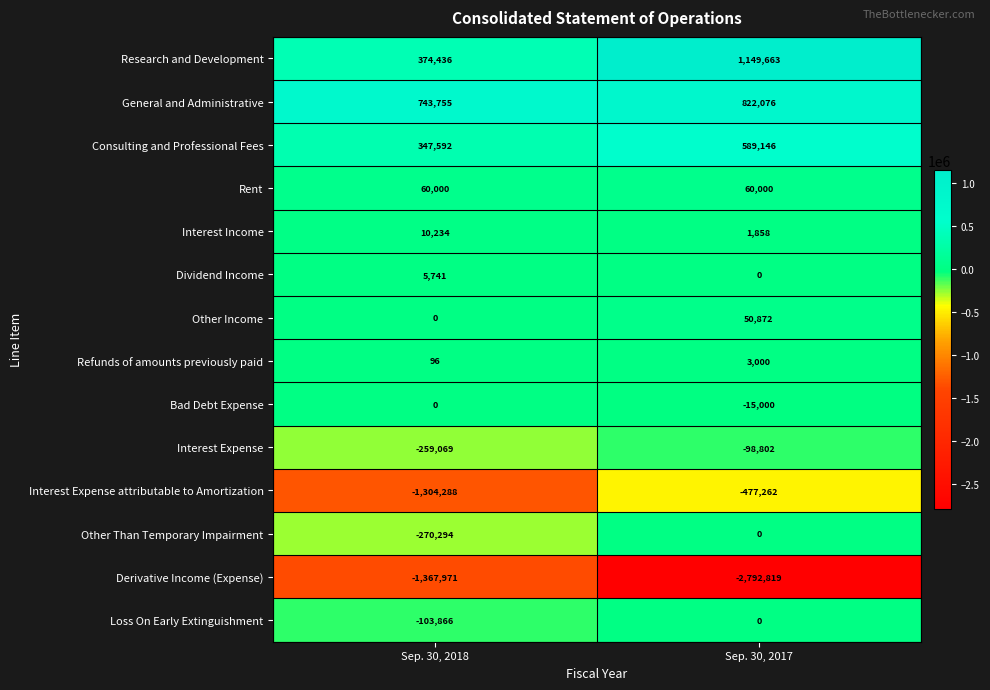

Rank the categories by Dividend Income value from lowest to highest.

Sep. 30, 2017, Sep. 30, 2018